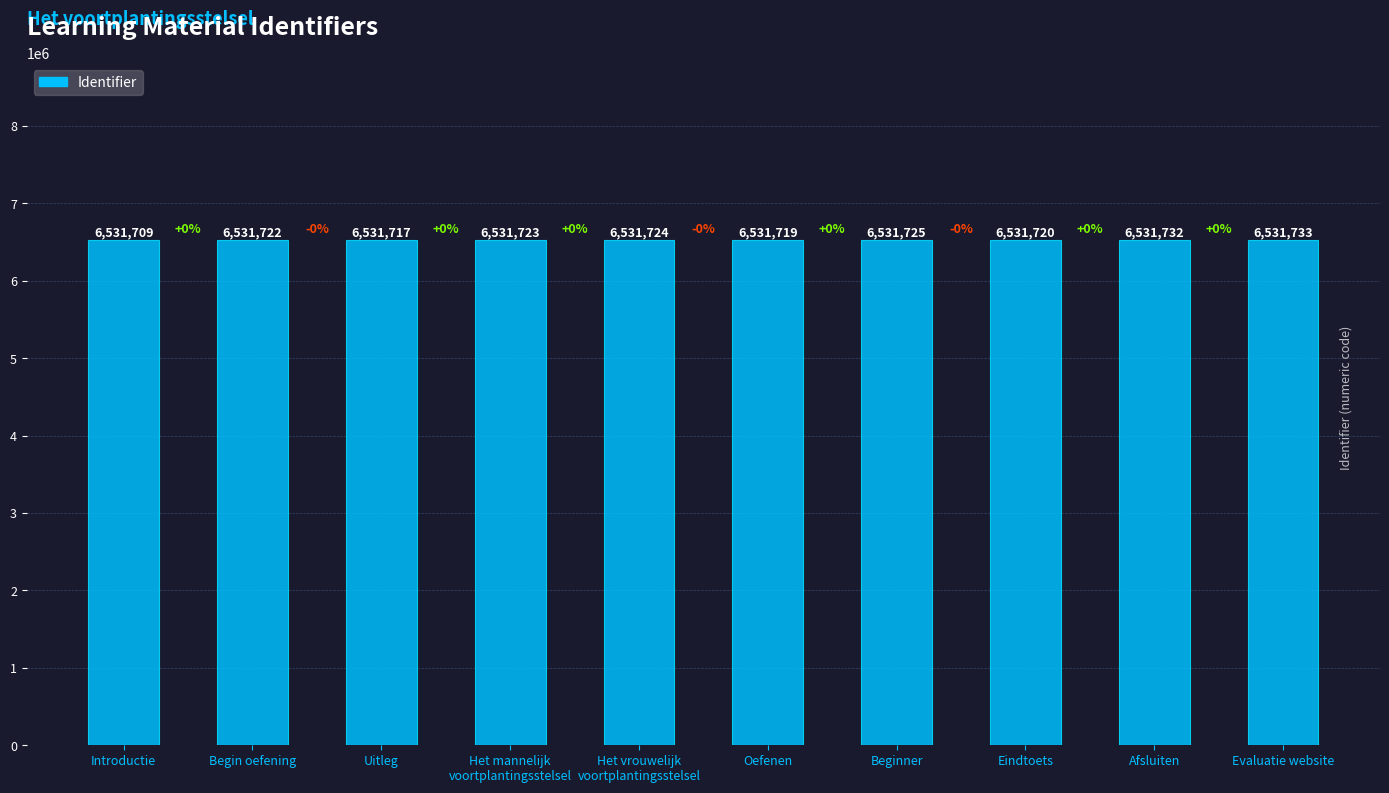

What is the greatest value displayed?

6531733